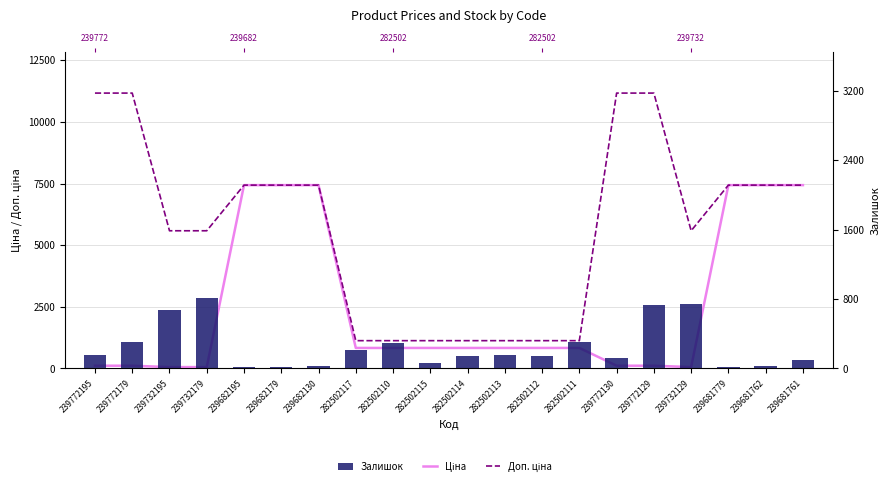

At how many categories does at least one series exceed 9121?

4